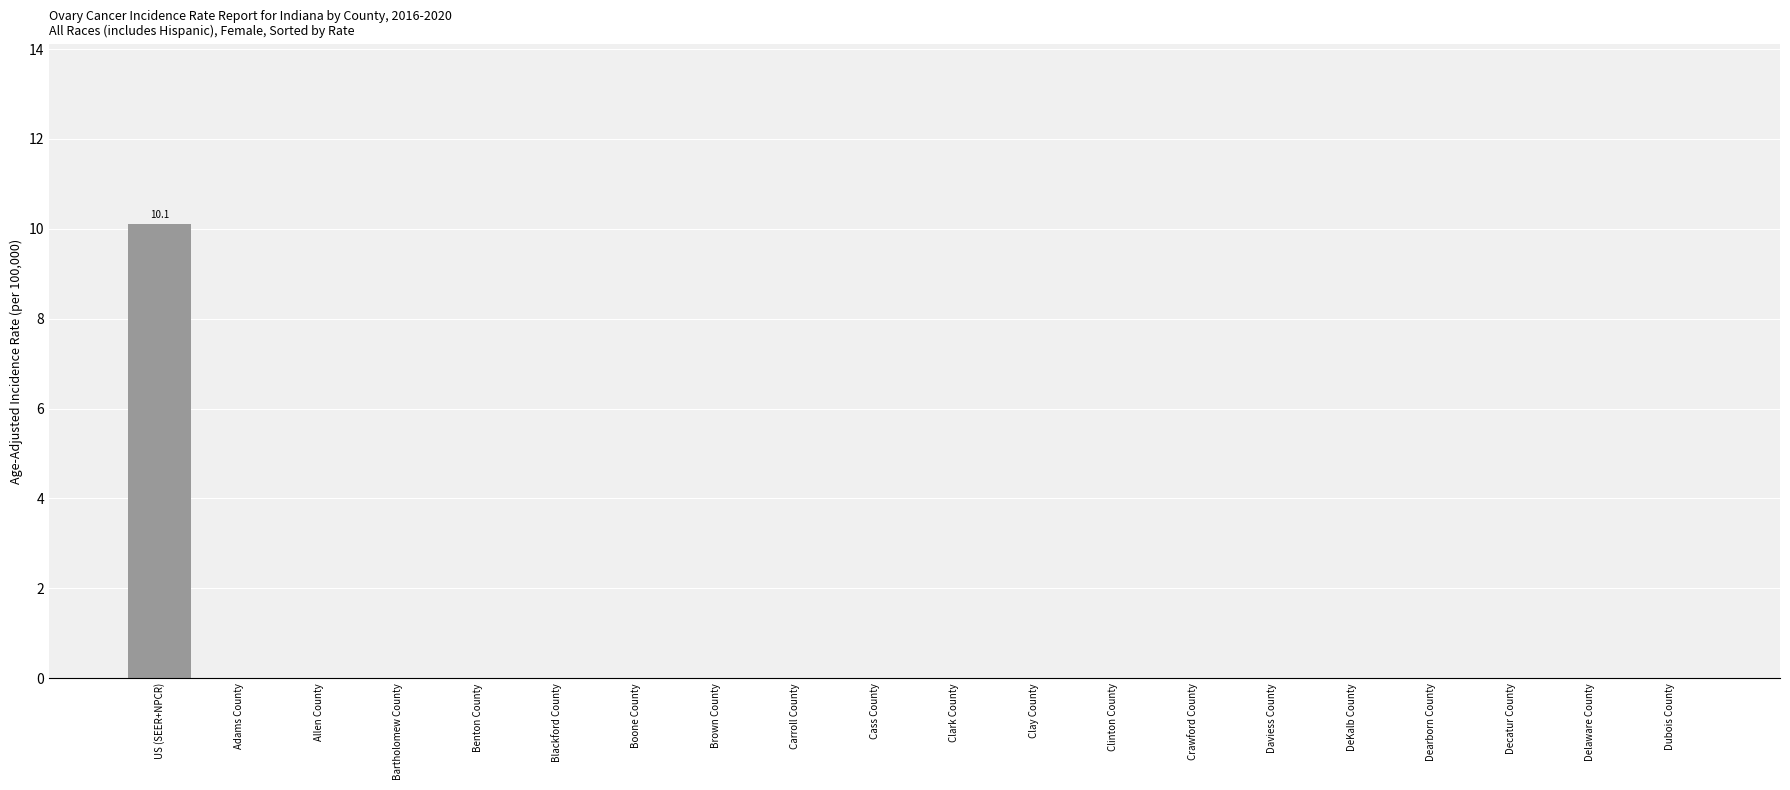

What is the change in value from US (SEER+NPCR) to Benton County?

-10.1